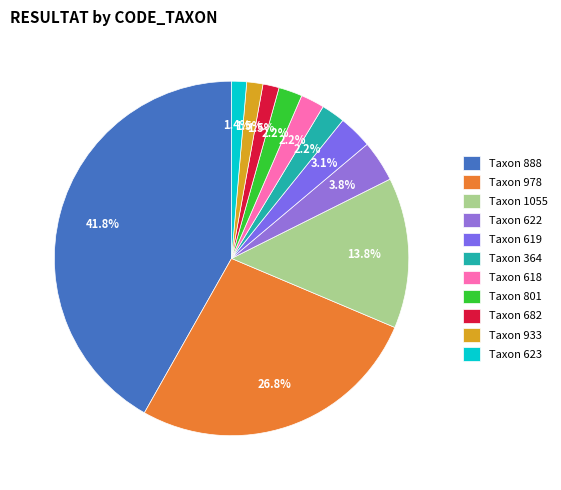

How many slices are in this pie chart?

11